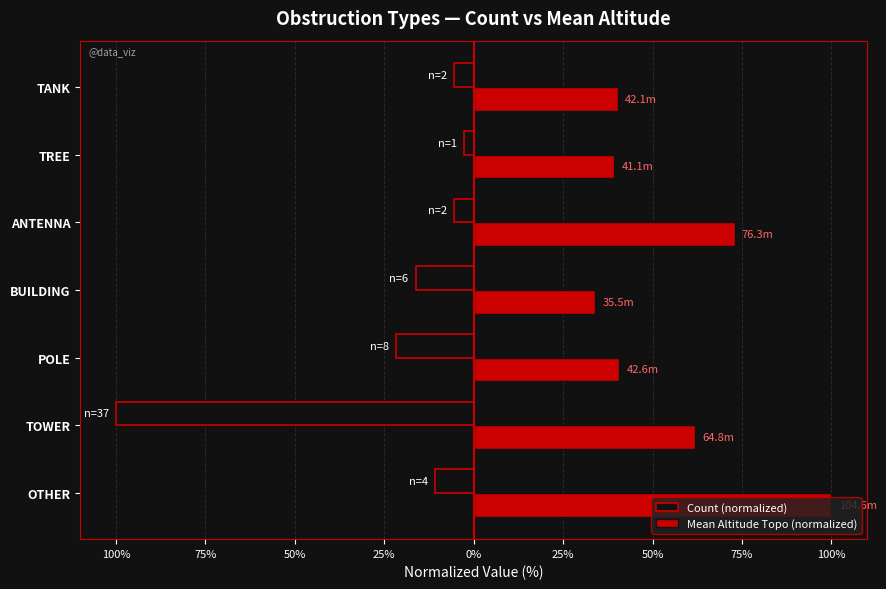

What are all the series names shown in the legend?

Count (normalized), Mean Altitude Topo (normalized)